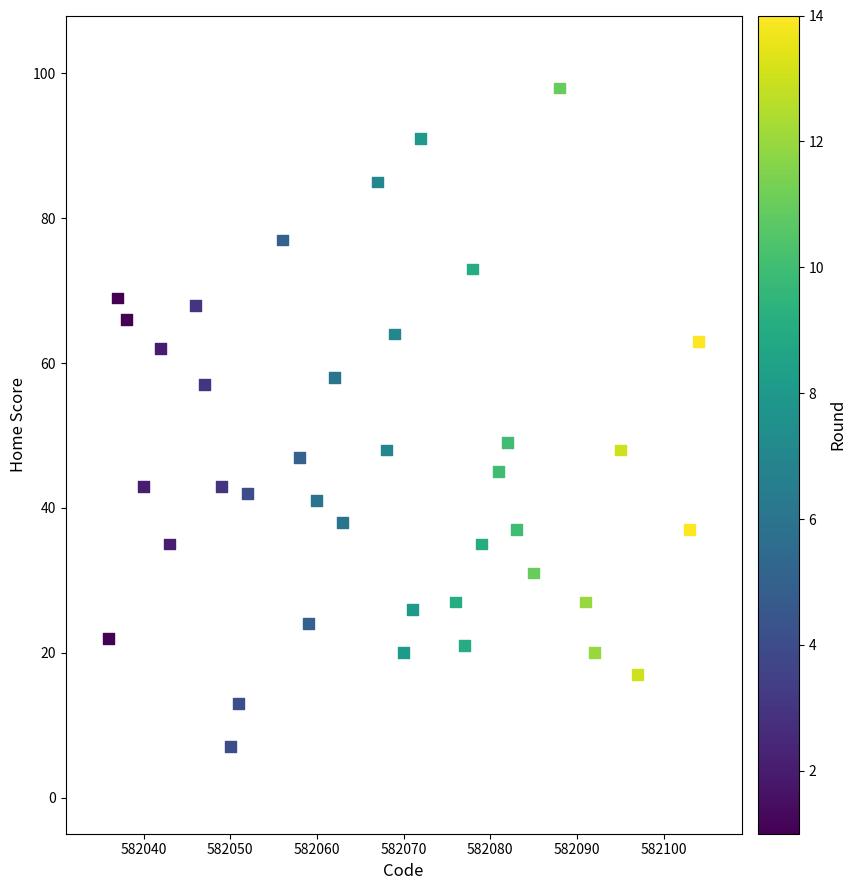

What is the range of X values (max minus min)?

68